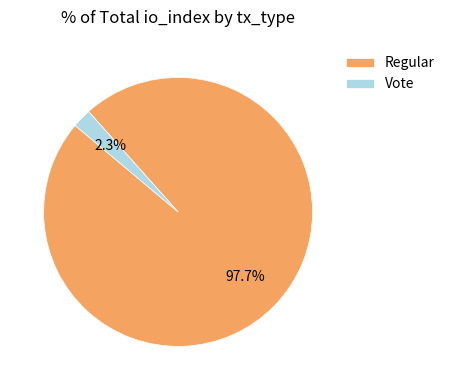

What portion of the pie excludes Regular?

2.3%